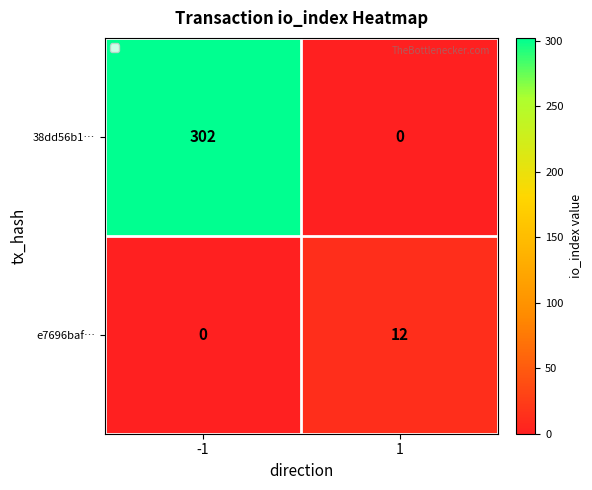

Which series has the largest total across all categories?

38dd56b1…